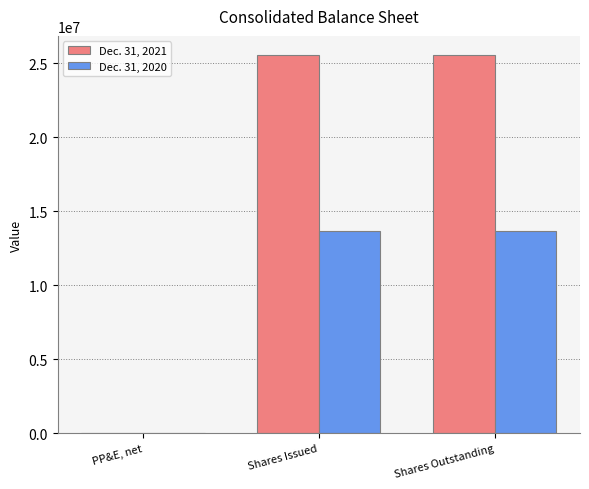

What is the greatest value displayed?

25554309